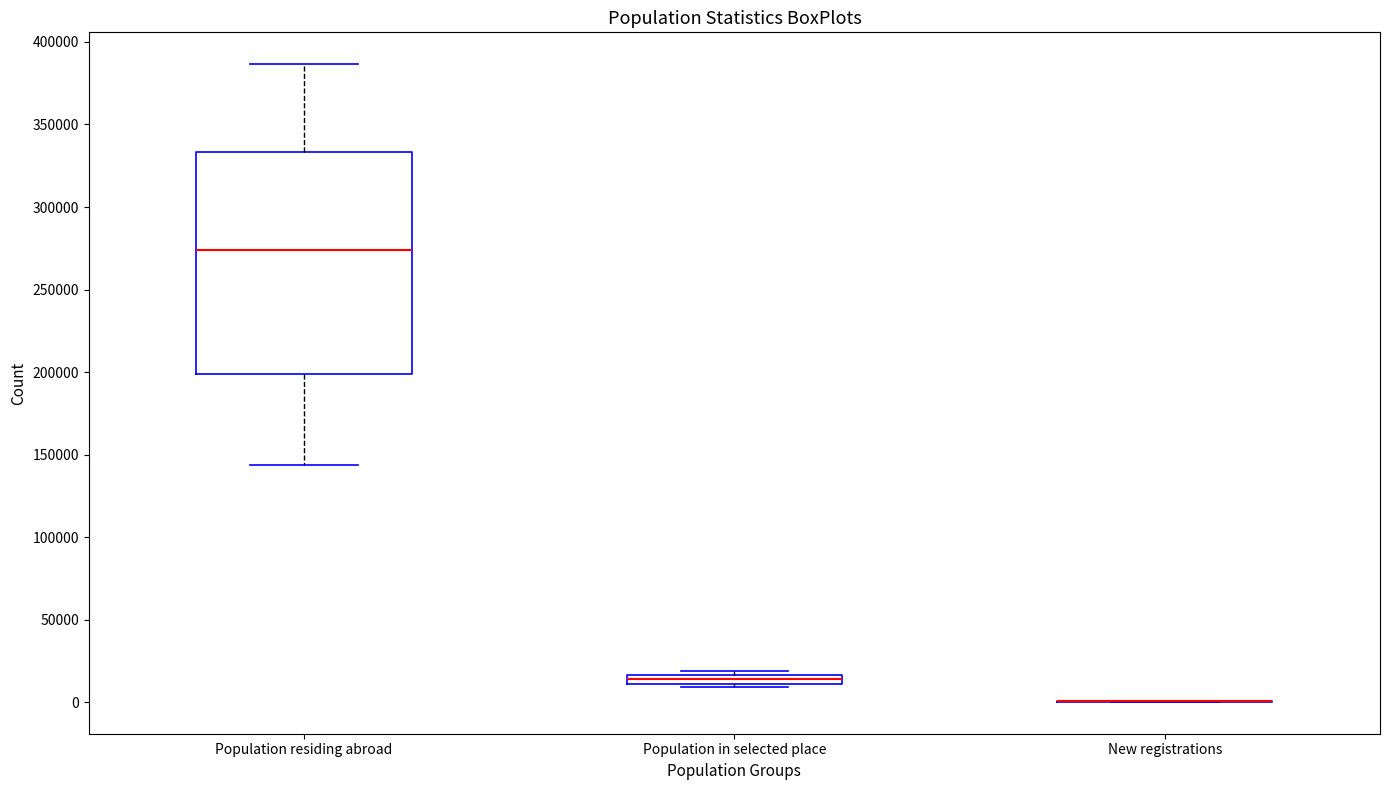

Where does the upper whisker of the box for Population residing abroad end on the y-axis? The values are not printed on the chart, so give them approximately, as read against the axis.

385000